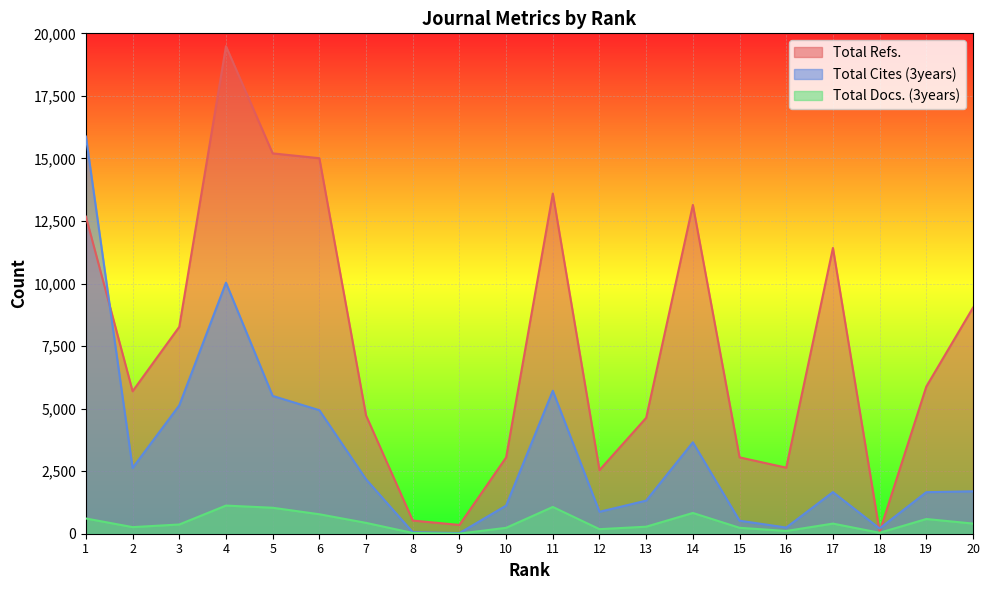

What is the difference between the Total Refs. values at 2 and 11?

7902